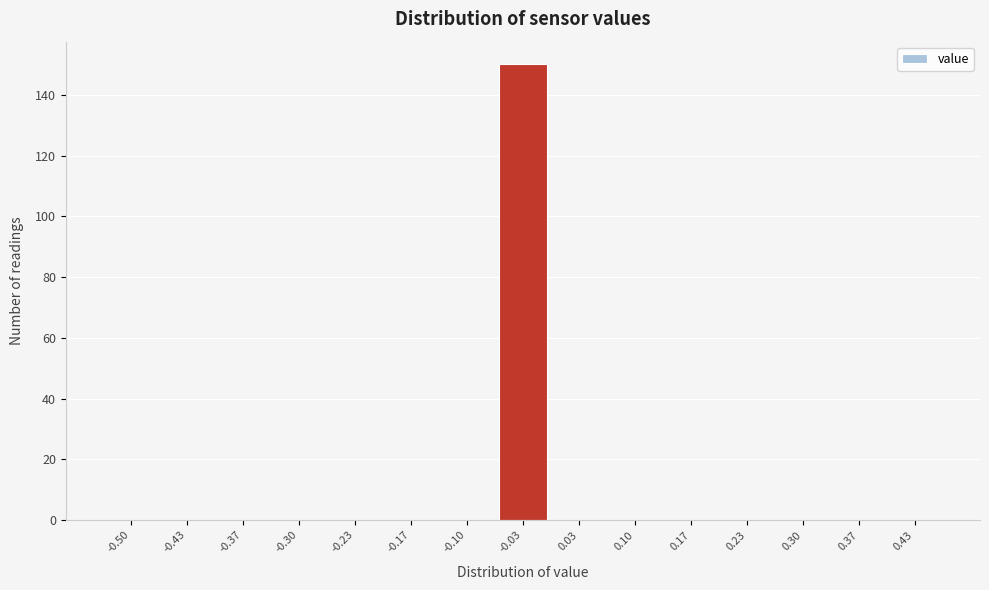

Reading left to right, what are all the values shown in this chart?

-0.50=0	-0.43=0	-0.37=0	-0.30=0	-0.23=0	-0.17=0	-0.10=0	-0.03=150	0.03=0	0.10=0	0.17=0	0.23=0	0.30=0	0.37=0	0.43=0